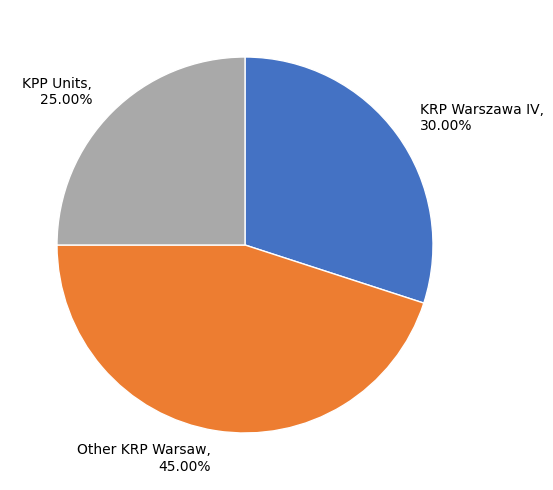

Does KPP Units, 25.00% represent more than half of the total?

No